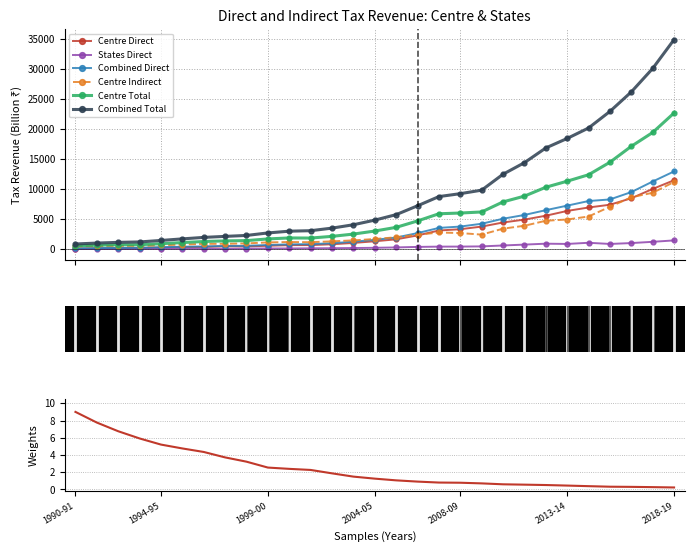

Is it true that Centre Direct equals 480.8 at 2001-02?

False